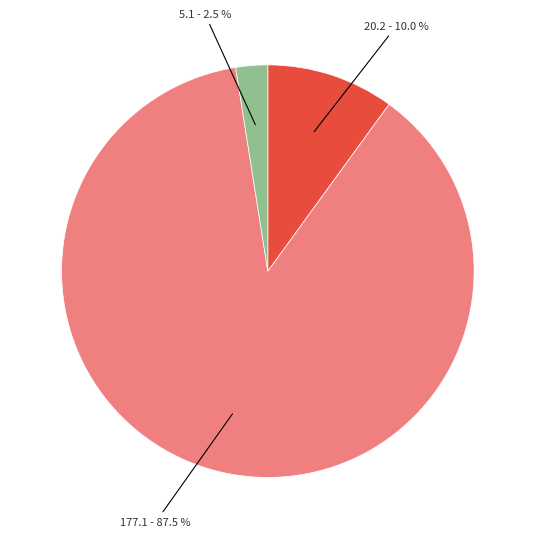

Does any single category account for the majority?

Yes